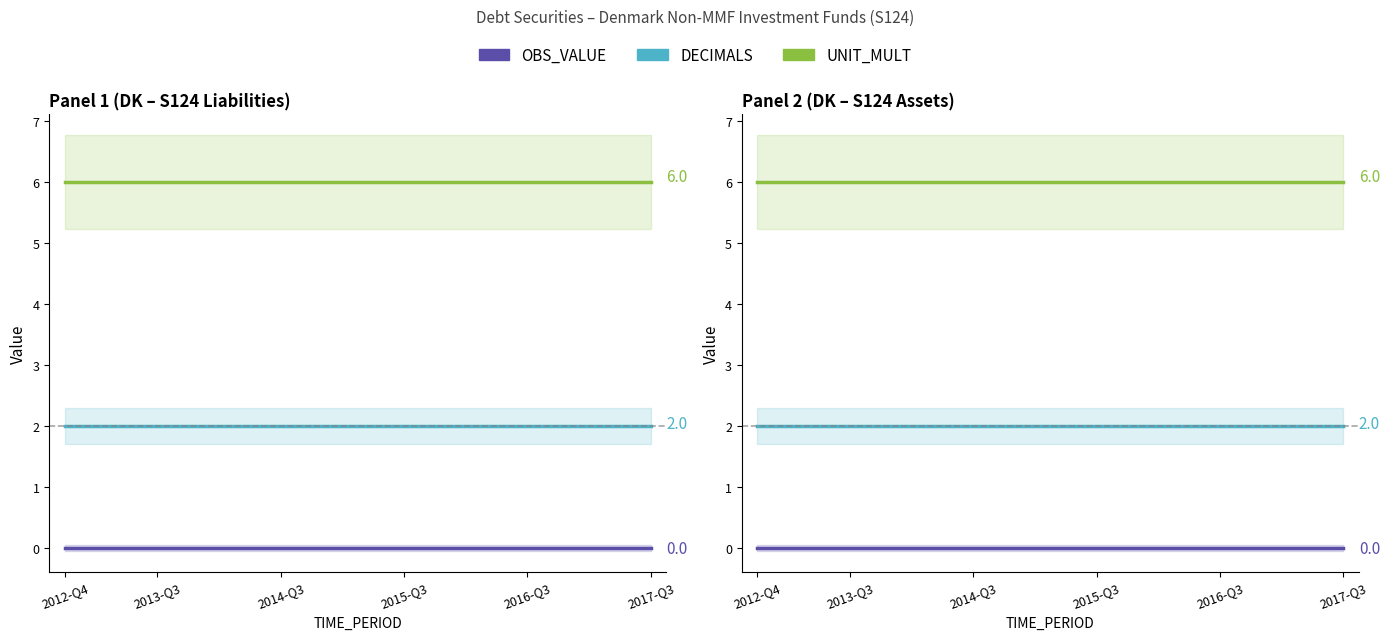

The UNIT_MULT series shows 4 at 2014-Q2. True or false?

False